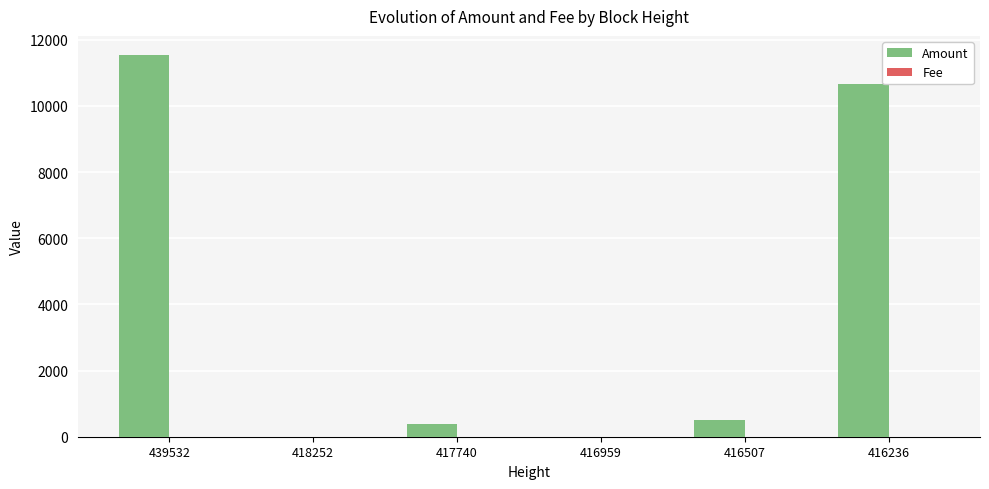

Which series changed the most between 439532 and 416959?

Amount